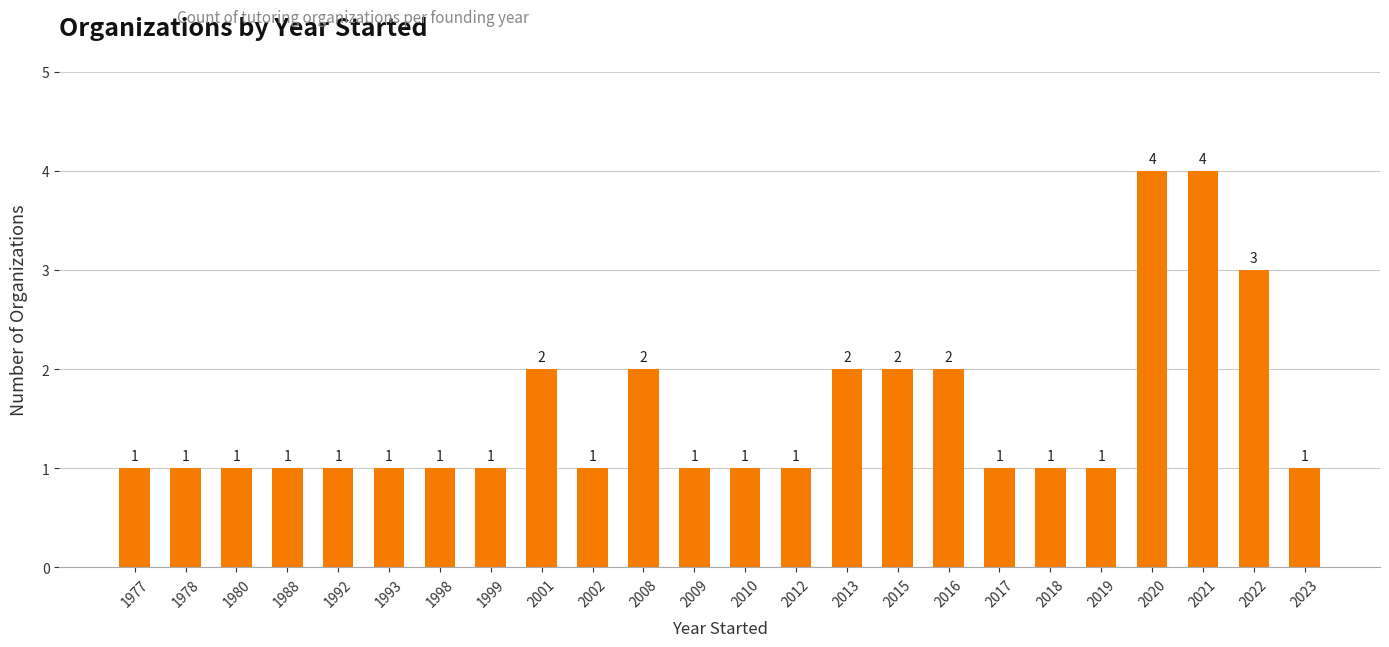

What is the greatest value displayed?

4